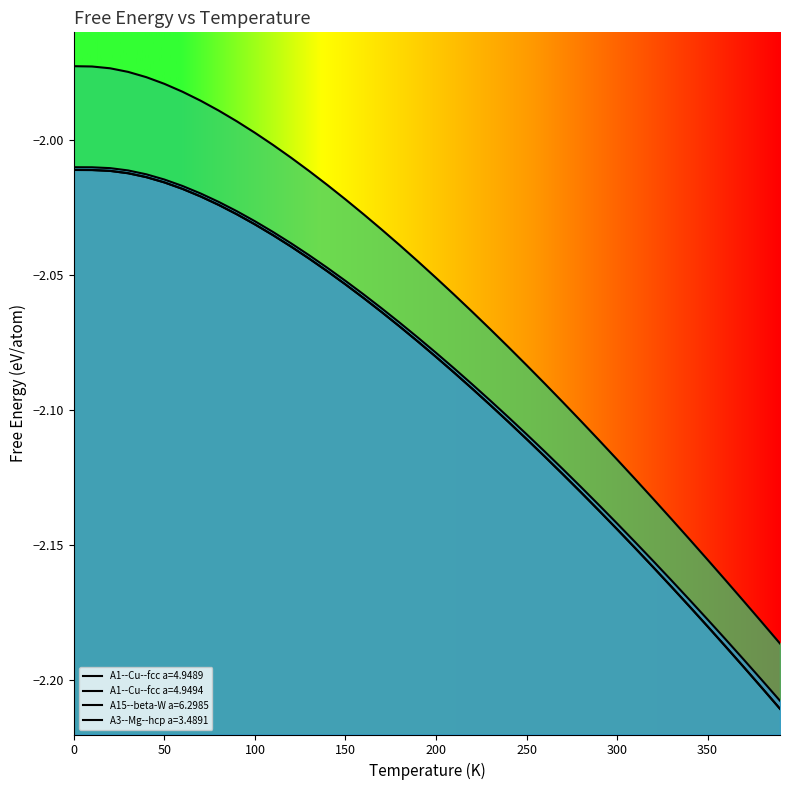

What is the difference between the A1--Cu--fcc a=4.9489 values at 50 and 380?

0.2